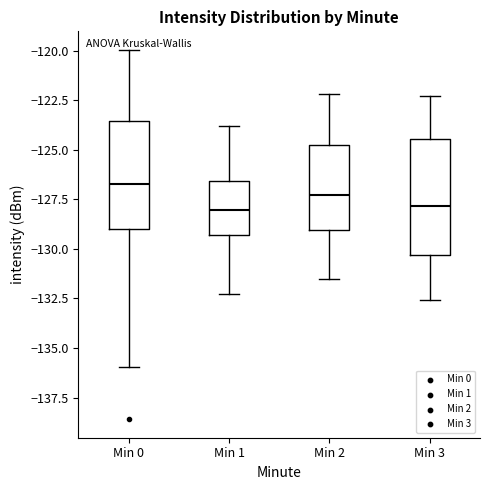

Where is the lower edge of the box for Min 3 on the y-axis? The values are not printed on the chart, so give them approximately, as read against the axis.

-130.5